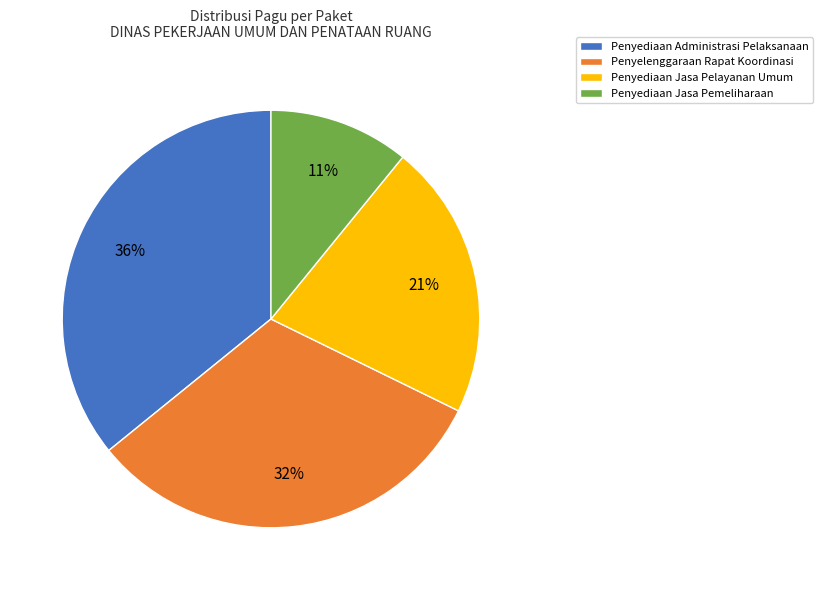

What percentage is the Penyediaan Administrasi Pelaksanaan slice, to the nearest percent?

36%